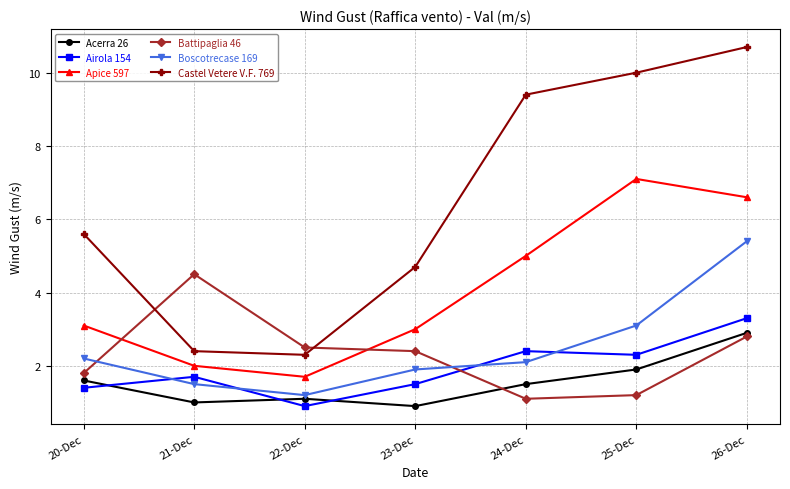

Which category has the lowest value in the Apice 597 series?

22-Dec